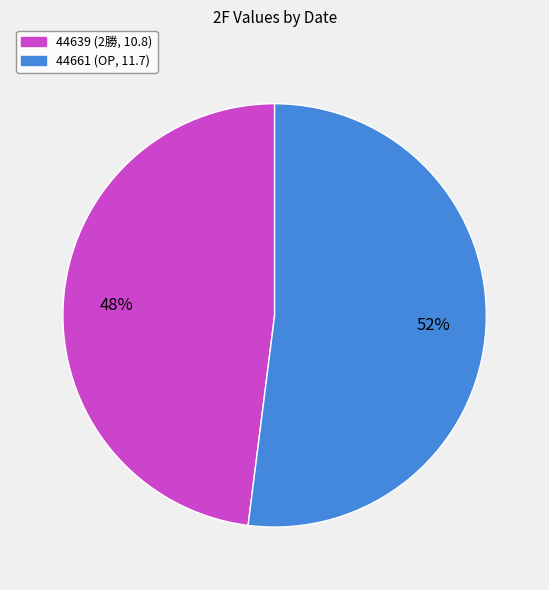

Which slice is the smallest?

44639